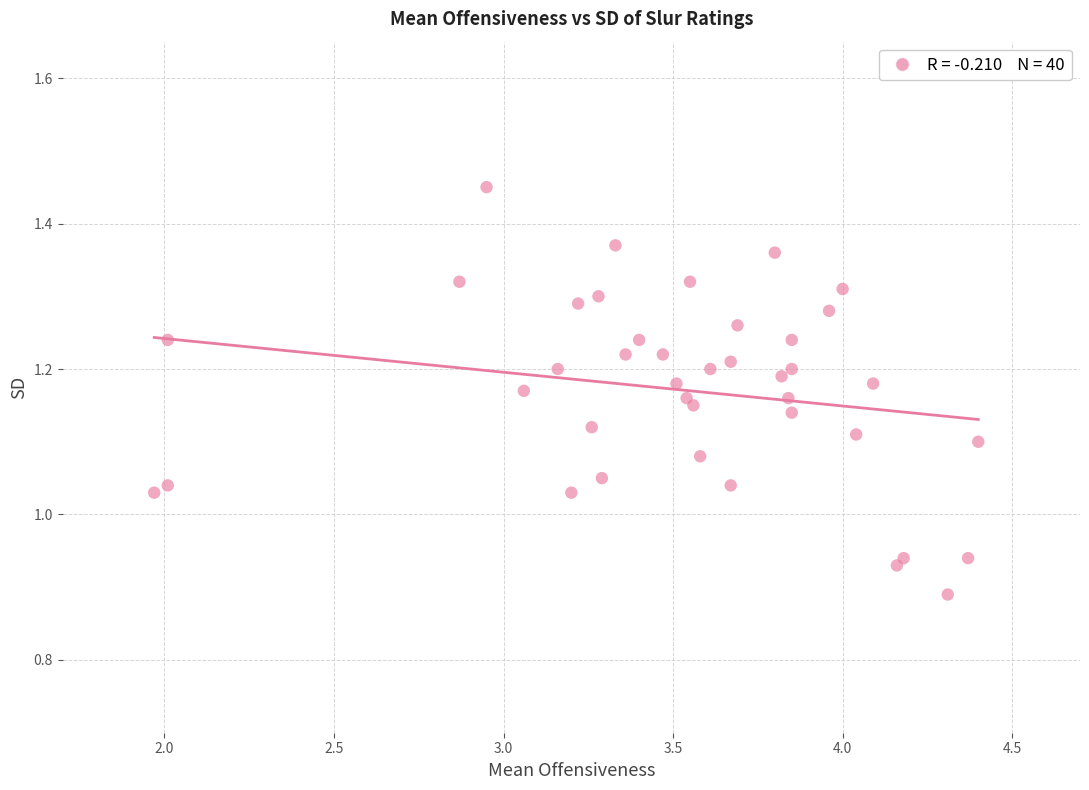

What is the range of X values (max minus min)?

2.4